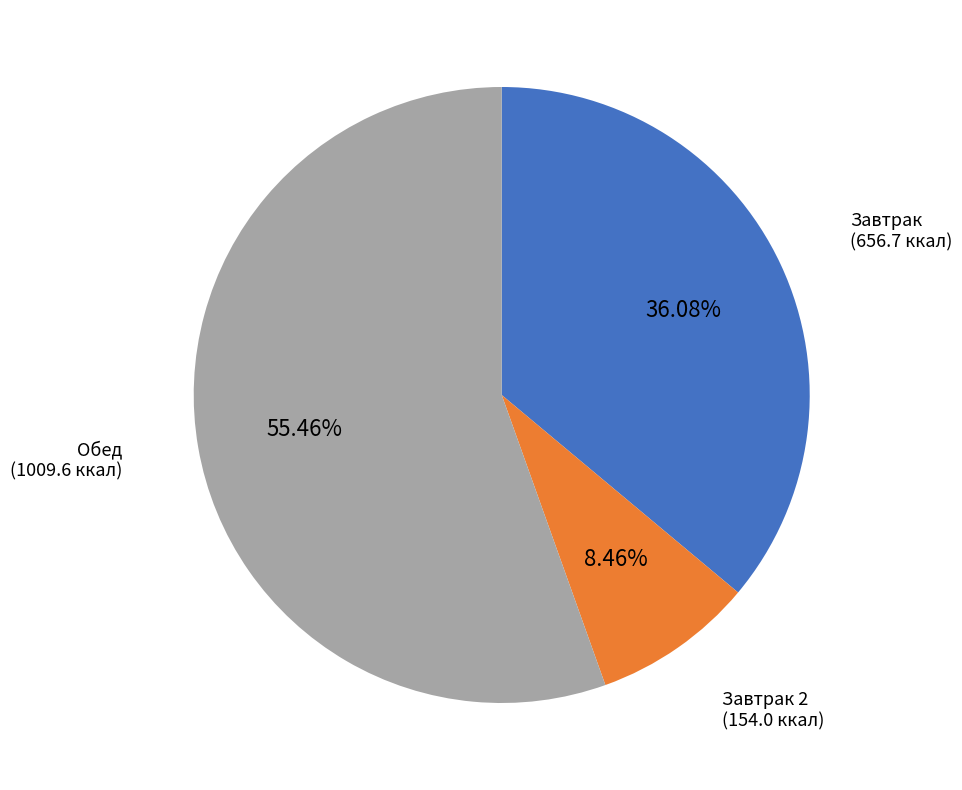

How many slices are in this pie chart?

3